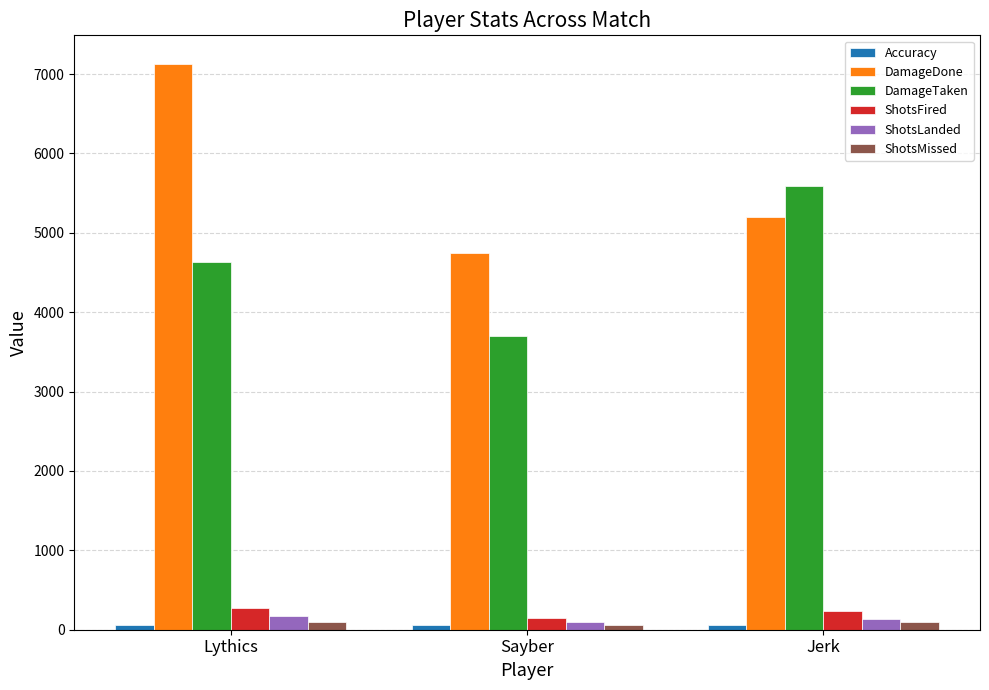

Between Lythics and Jerk, which series saw the biggest shift?

DamageDone